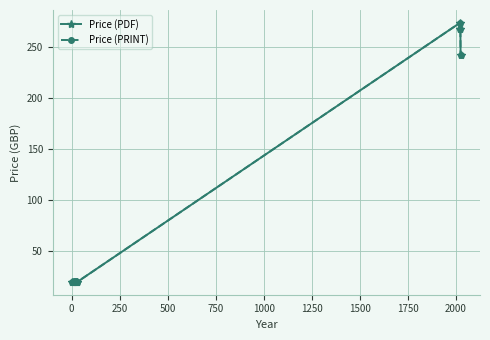

In Price (PRINT), how many points are higher than both neighbors (excluding endpoints)?

1